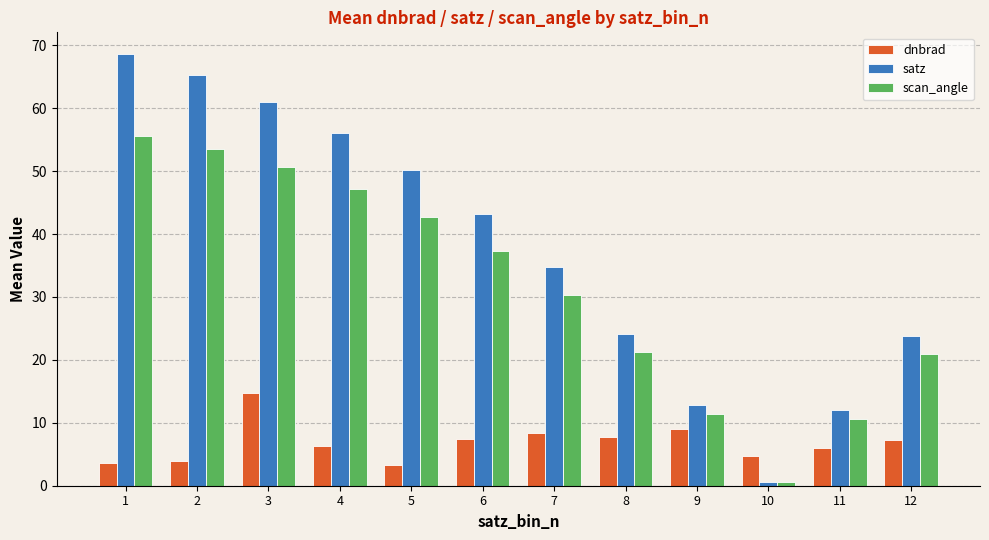

At which label does scan_angle first exceed 37?

1